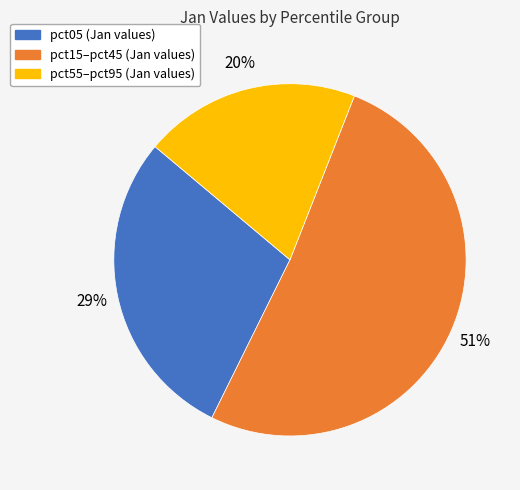

Is there any slice that represents more than half of the pie?

Yes